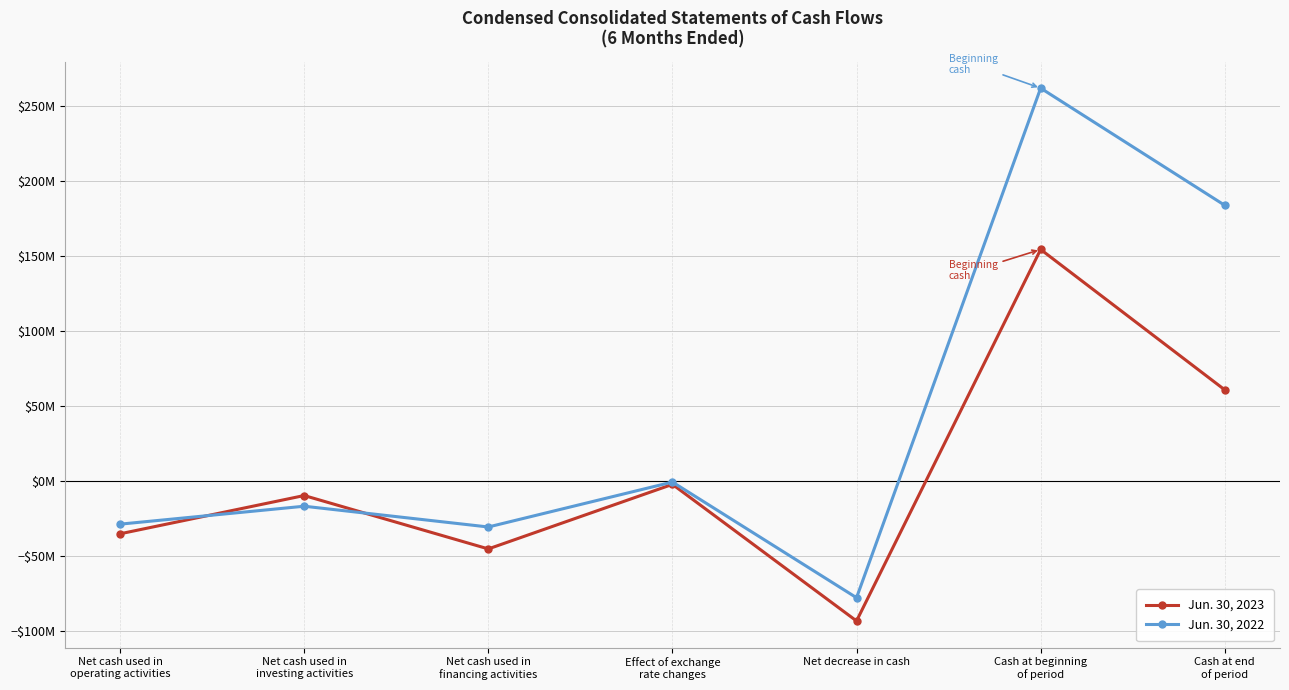

True or false: Jun. 30, 2022 has a value of 261664962 at Cash at beginning
of period.

True